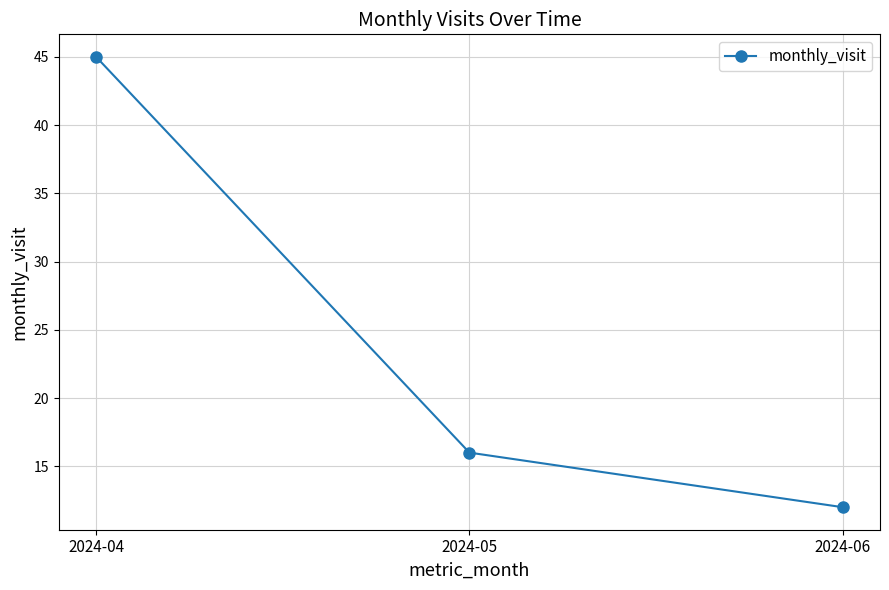

What is the sum of all values?

73